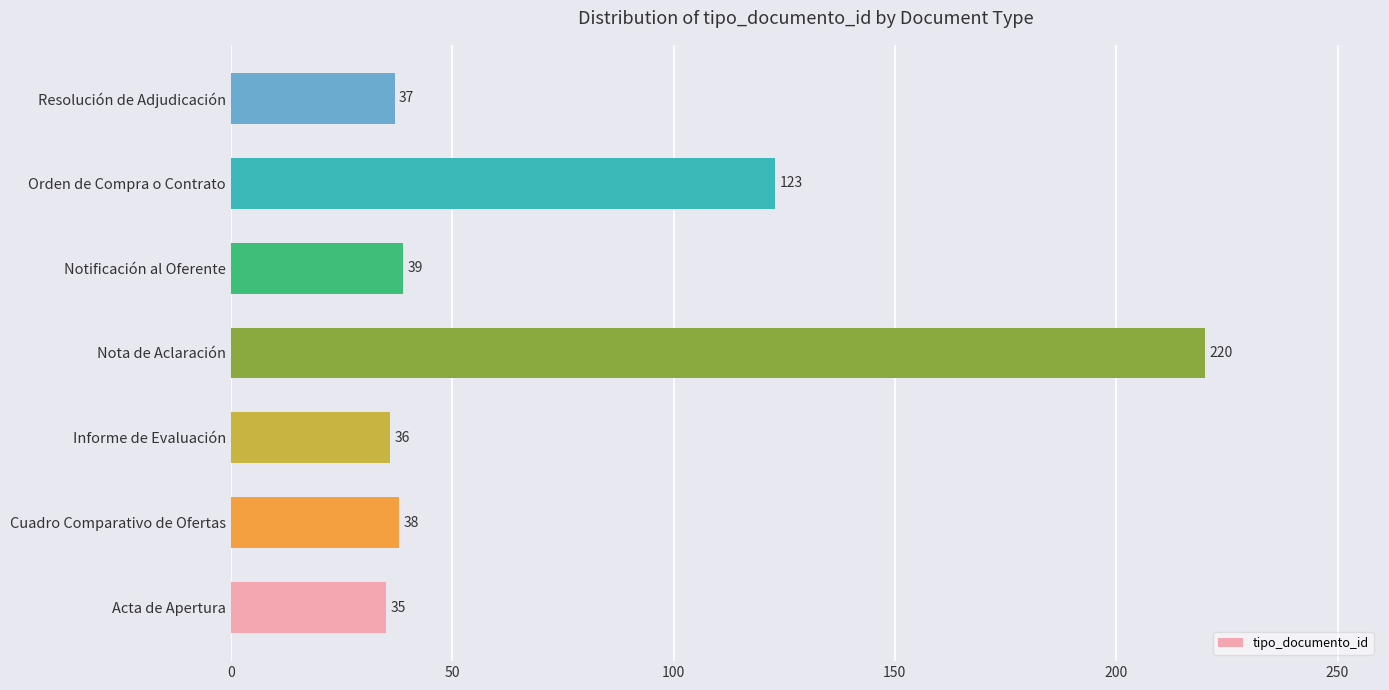

Does the chart contain stacked bars?

No